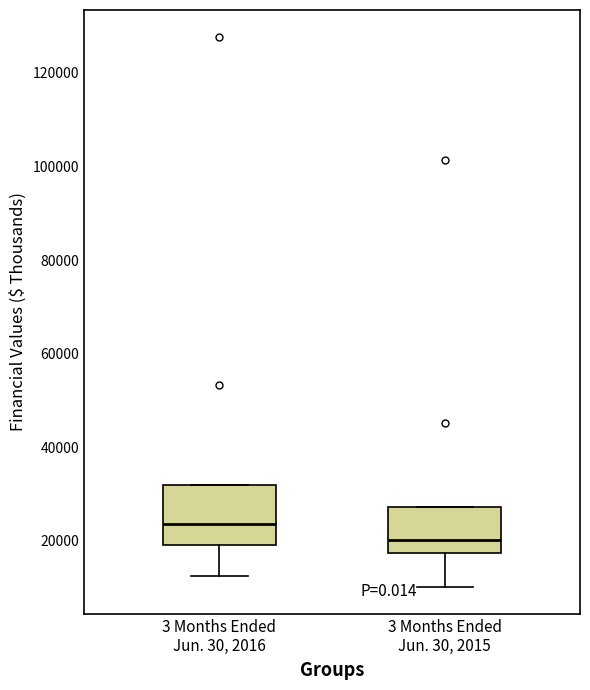

Which box's median line is the lowest?

3 Months Ended Jun. 30, 2015